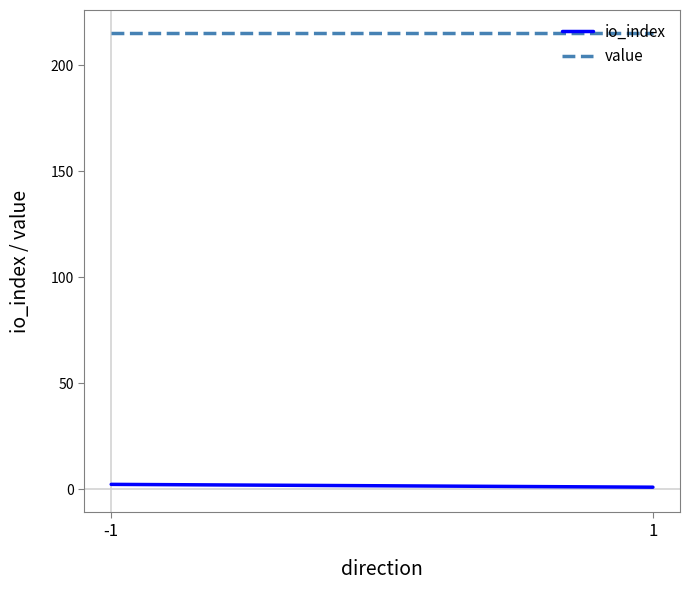

What is the maximum value for io_index?

2.3